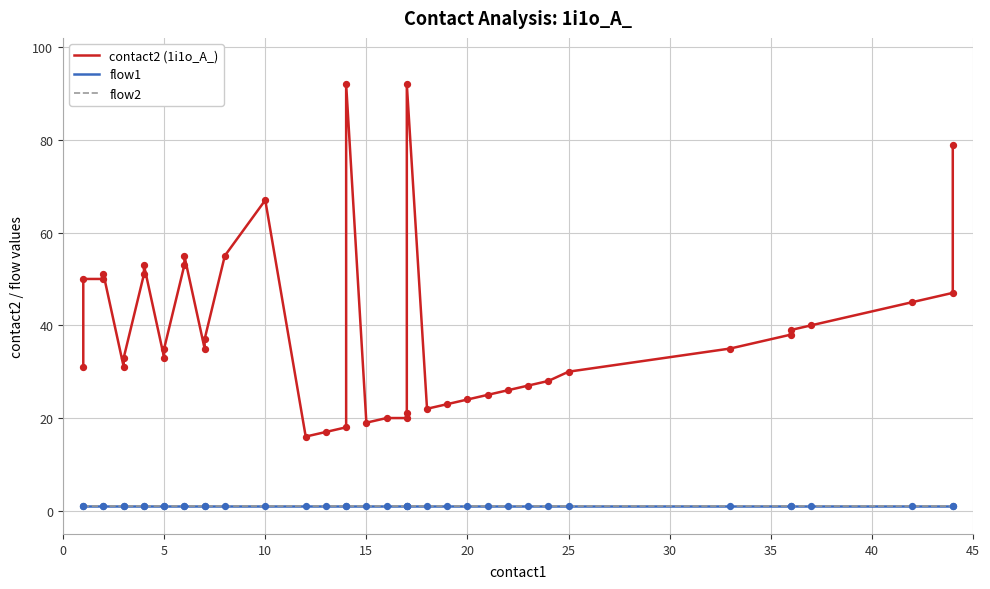

Is the value of flow2 at 28 greater than the value of contact2 (1i1o_A_) at 10?

No